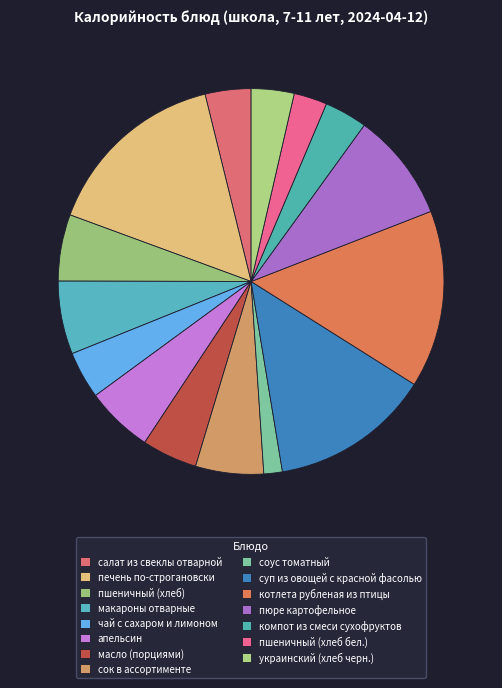

How many segments does this pie chart have?

15